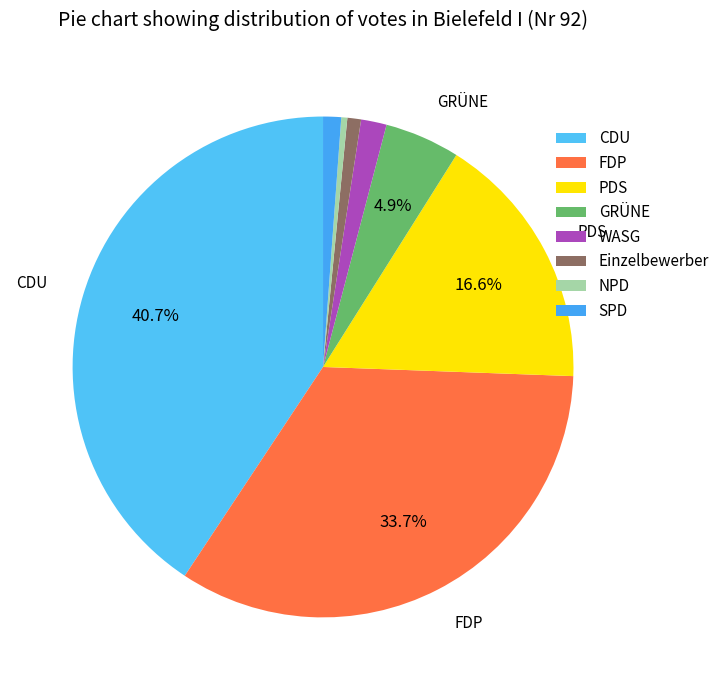

Do PDS and CDU together represent more than half of the pie?

Yes